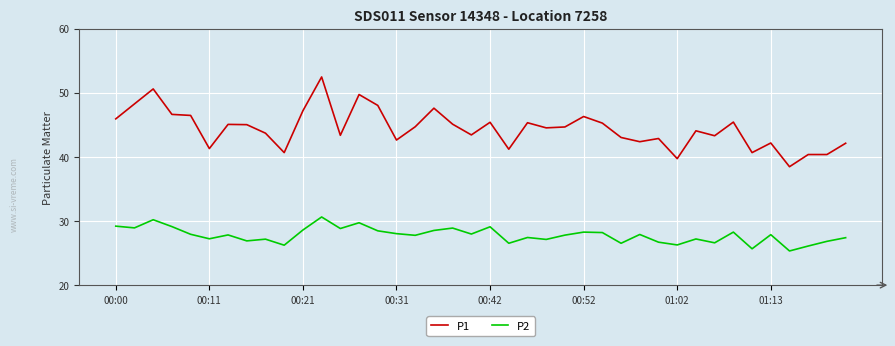

Which series has the largest total across all categories?

P1